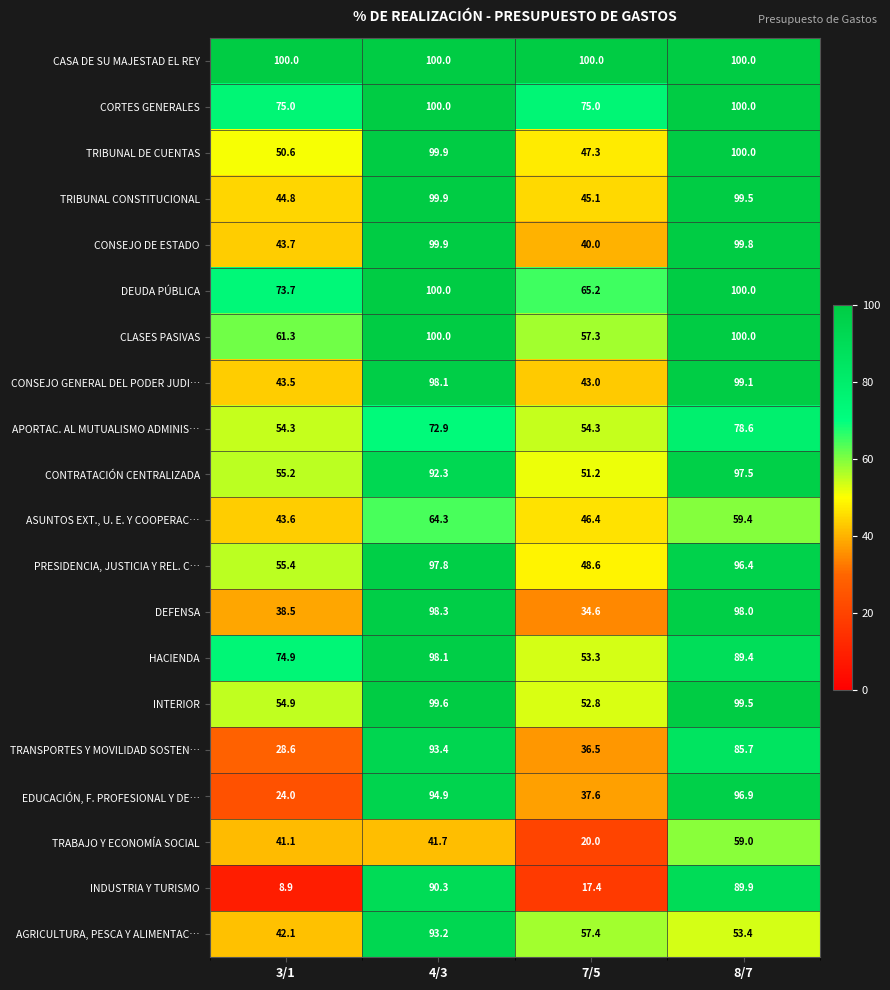

What is the approximate value of CLASES PASIVAS at 3/1?

61.3